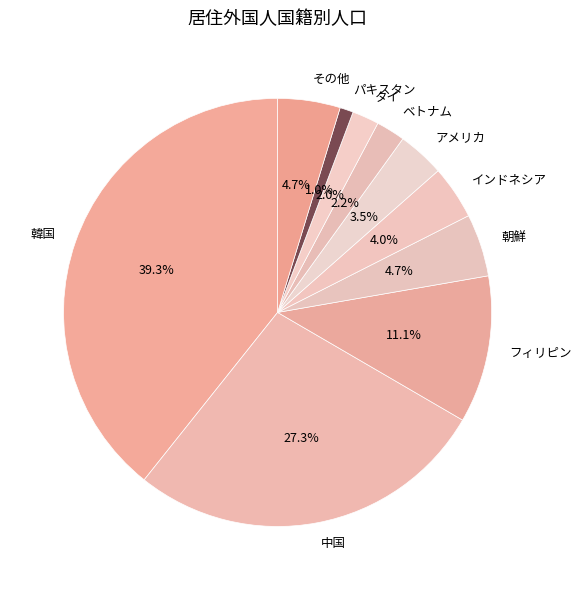

Do アメリカ and インドネシア together represent more than half of the pie?

No